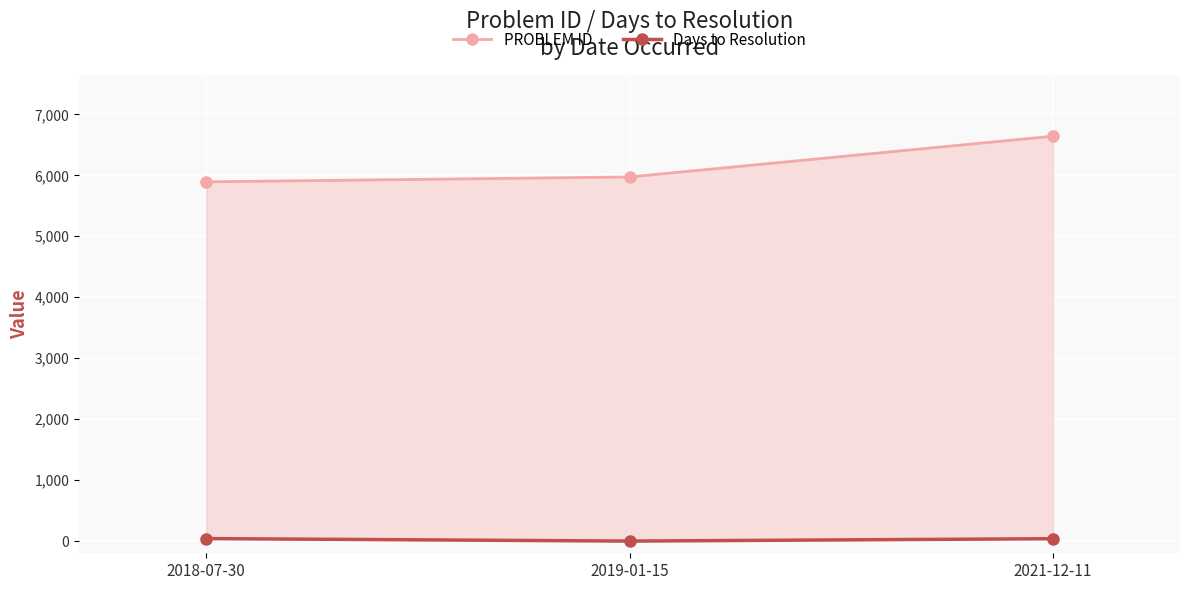

At 2021-12-11, list the series in order from smallest to largest.

Days to Resolution, PROBLEM ID